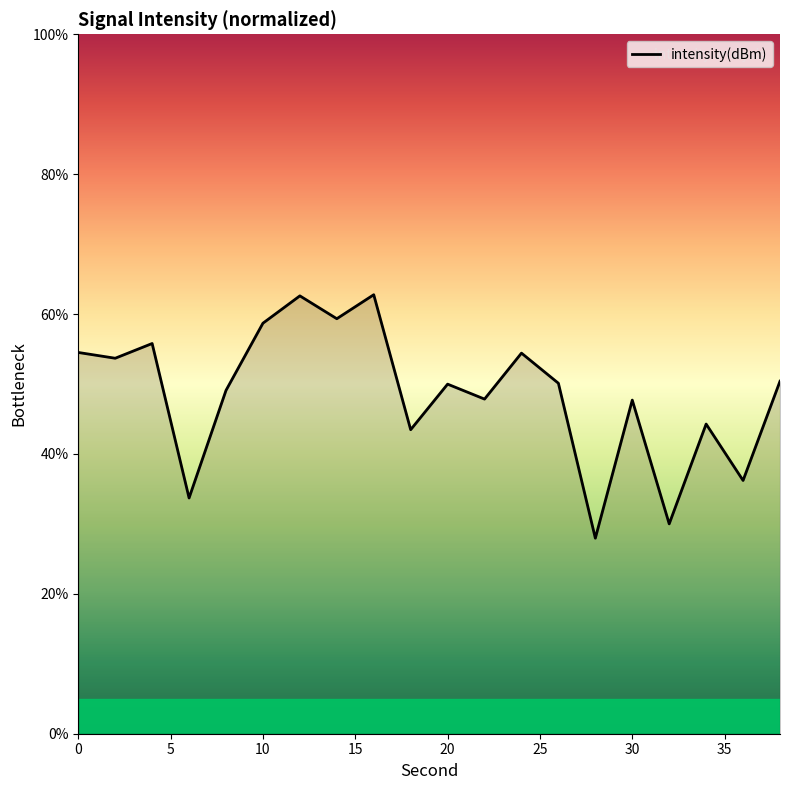

What is the maximum value shown in the chart?

62.8